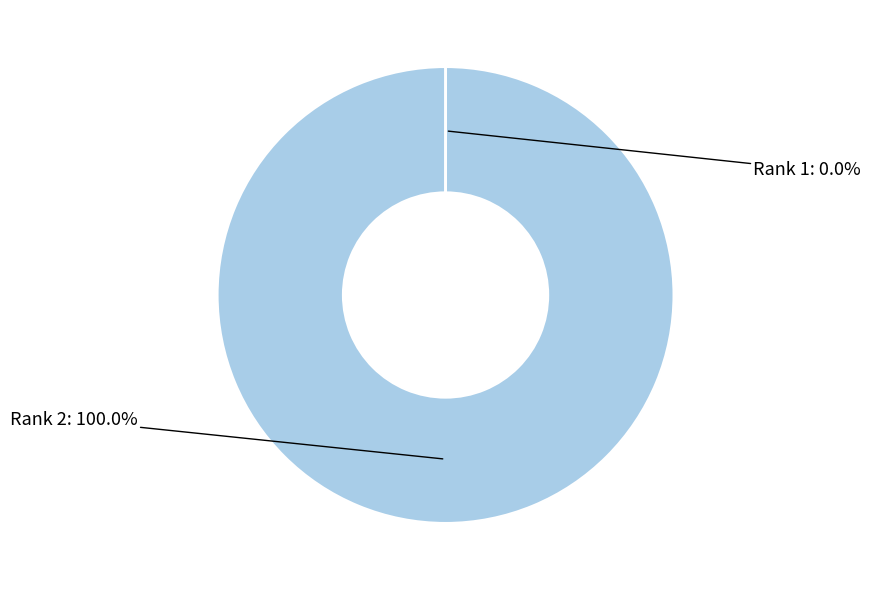

Which slice is the largest?

Rank 2